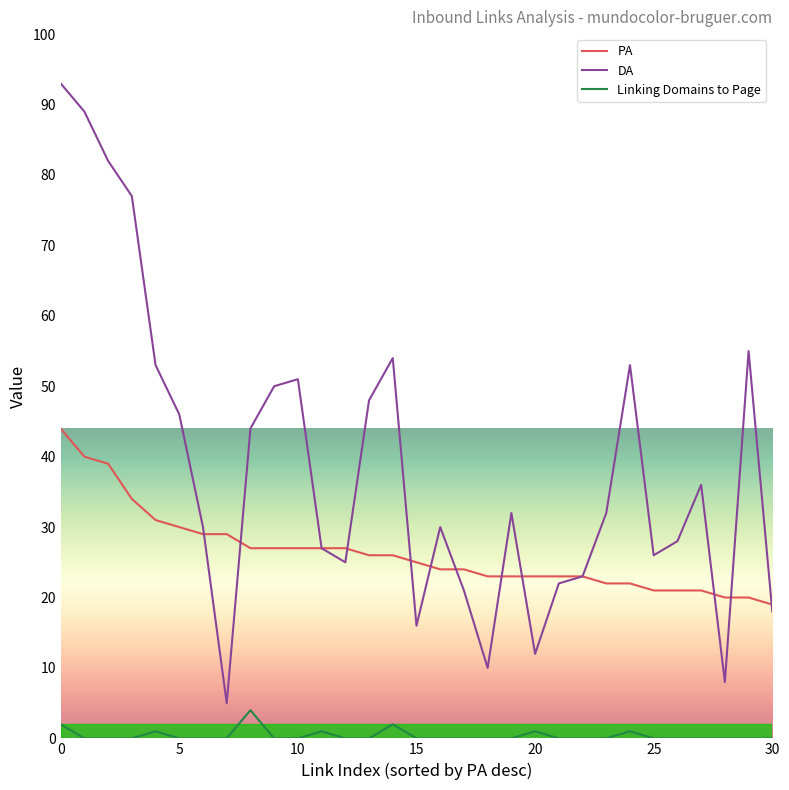

What is the greatest value displayed?

93